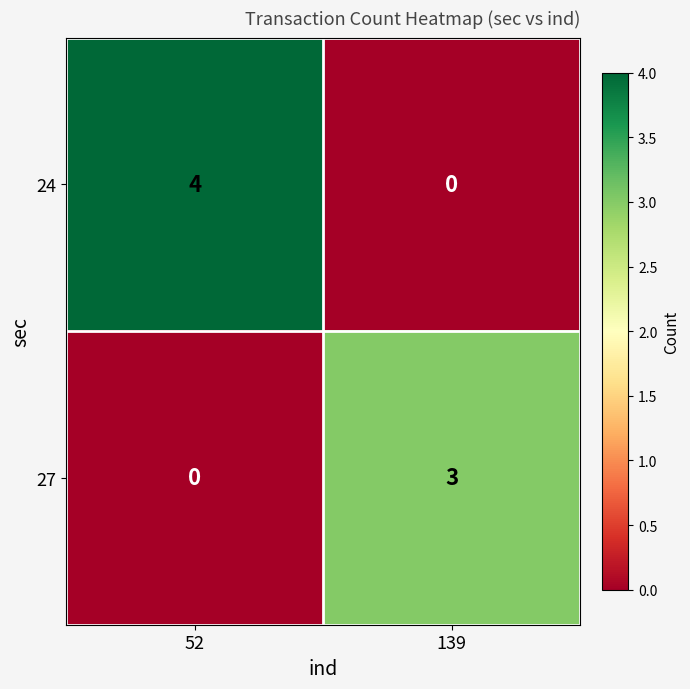

Where is 27 nearest to the value 1?

52